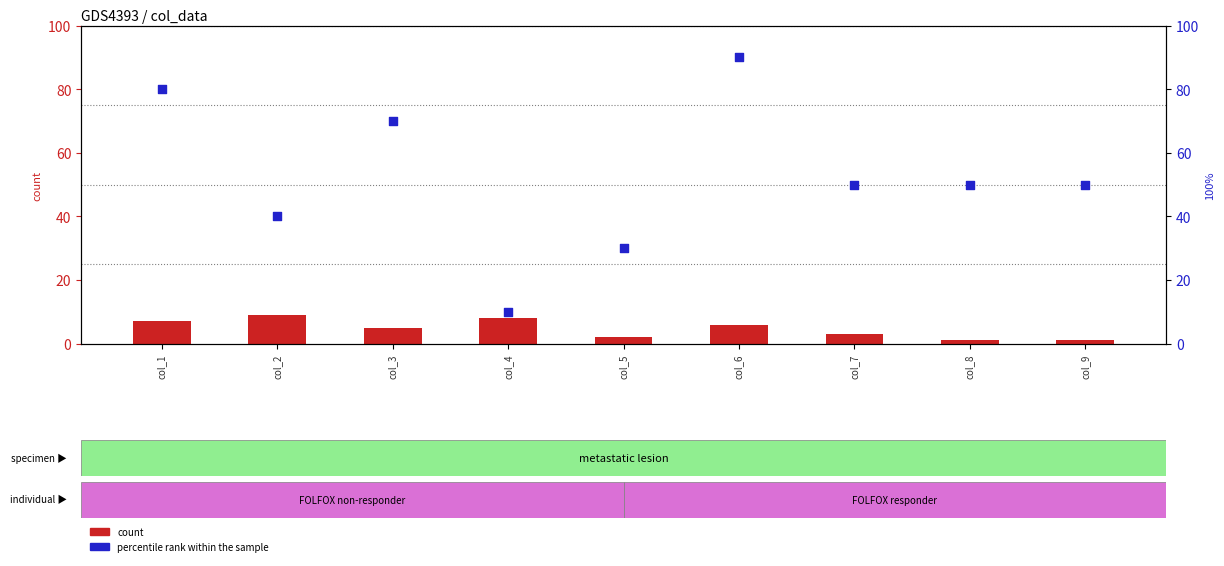

What is the total value across all series at col_9?

51